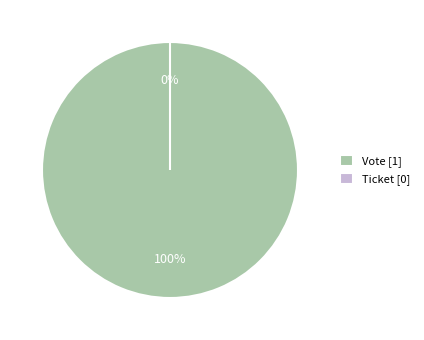

Does Vote represent more than half of the total?

Yes